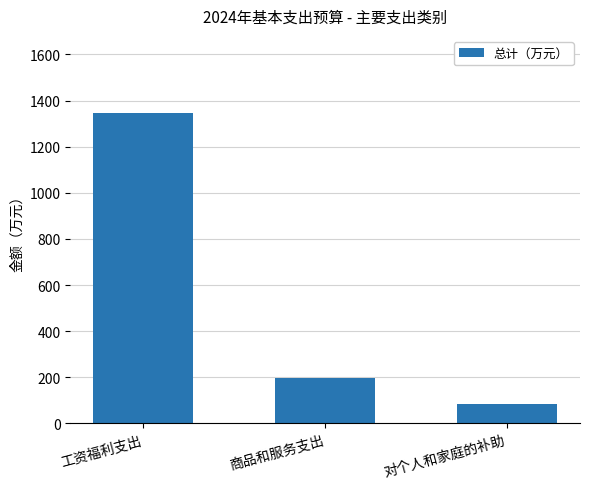

What is the value of the 2nd bar from the left?

195.7